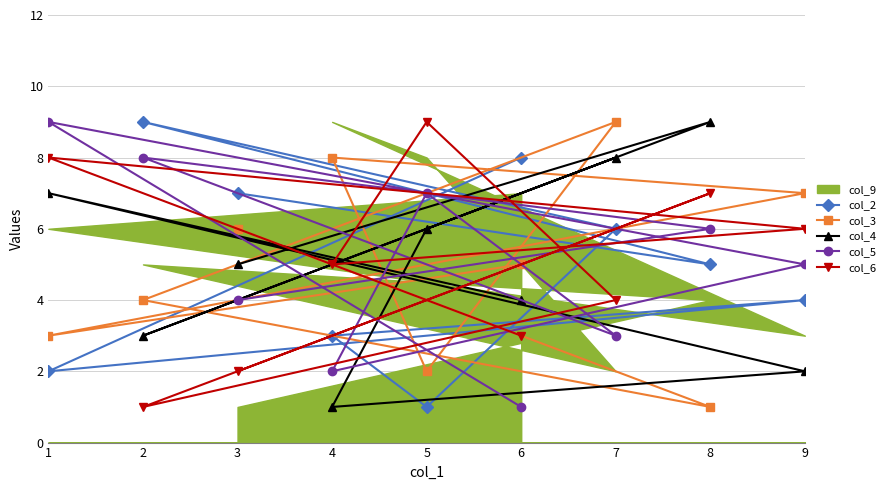

True or false: col_6 has a value of 1 at 2.

True